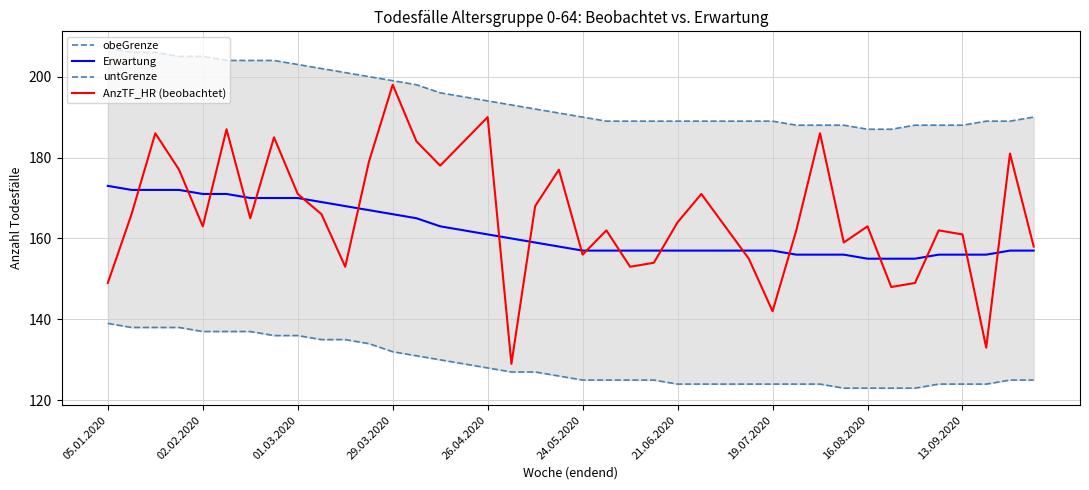

True or false: AnzTF_HR (beobachtet) has a value of 198 at 29.03.2020.

True